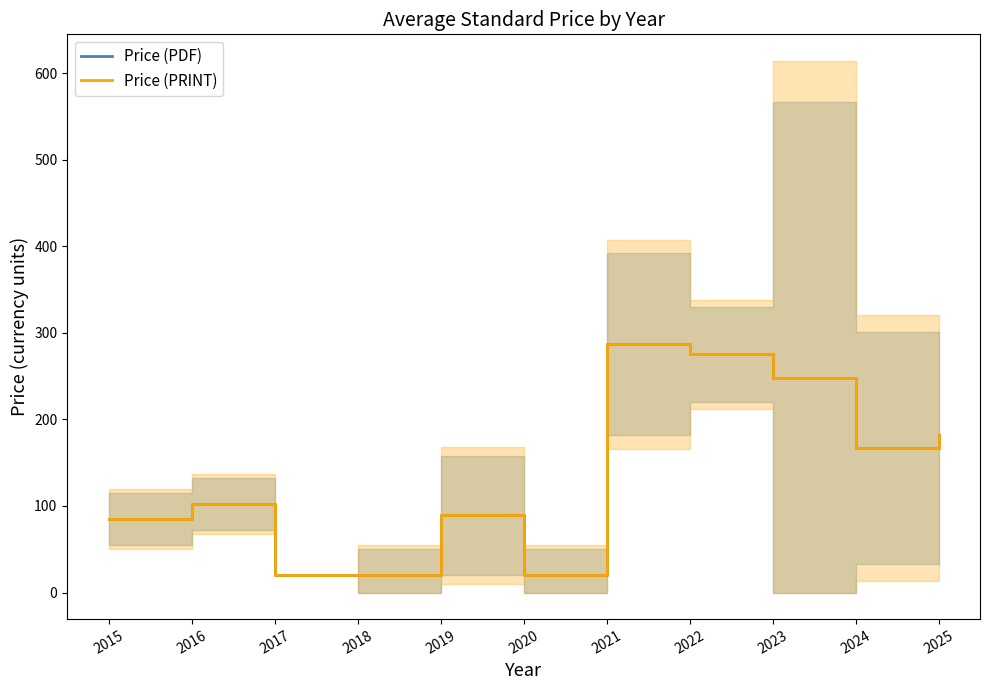

List the labels in order of Price (PDF) value, smallest first.

2017, 2018, 2020, 2015, 2019, 2016, 2024, 2025, 2023, 2022, 2021